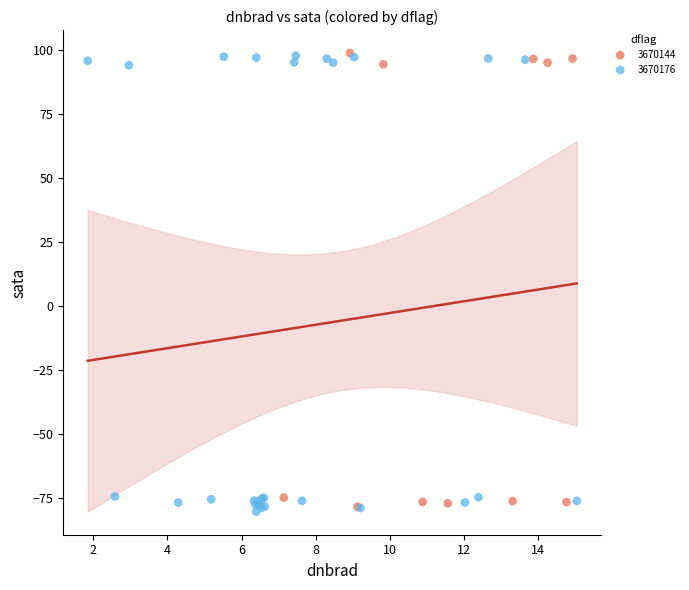

What are all the series names shown in the legend?

3670144, 3670176